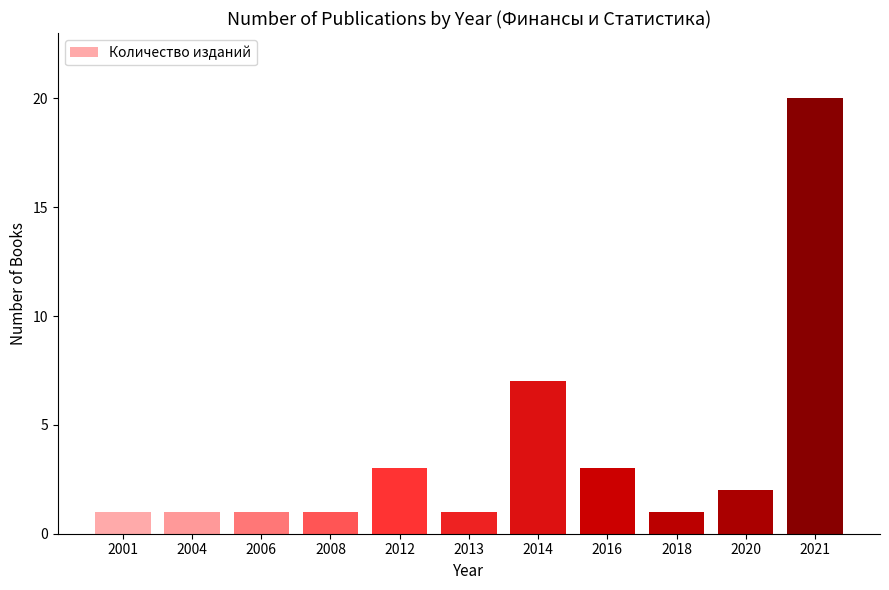

What is the value of the 5th bar from the left?

3